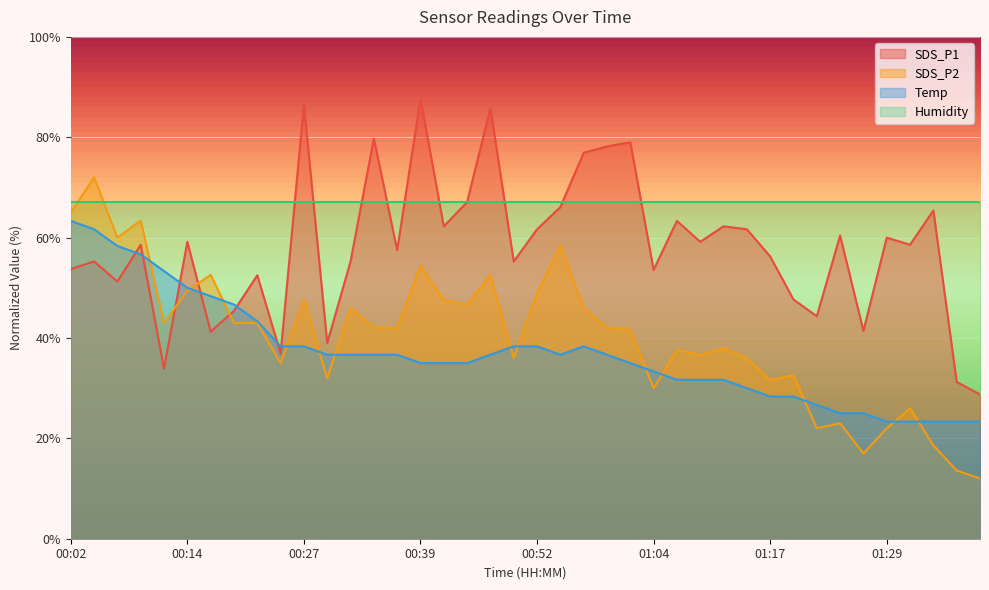

What is the difference between the second highest and second lowest values in the SDS_P2 series?

51.4